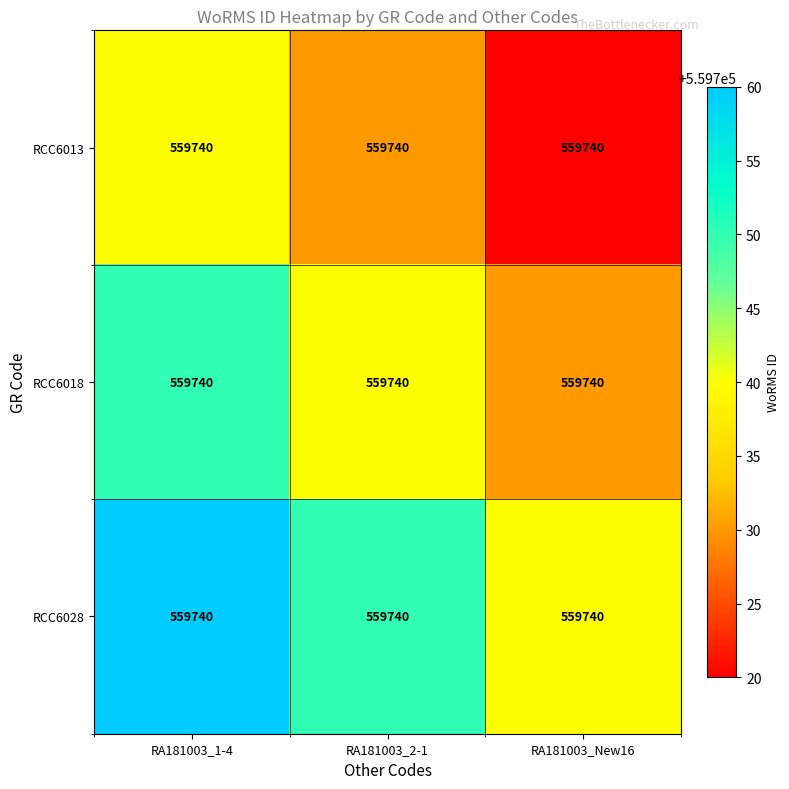

Reading right to left, extract all data points from this chart.

RCC6013: RA181003_New16=559740	RA181003_2-1=559740	RA181003_1-4=559740
RCC6018: RA181003_New16=559740	RA181003_2-1=559740	RA181003_1-4=559740
RCC6028: RA181003_New16=559740	RA181003_2-1=559740	RA181003_1-4=559740